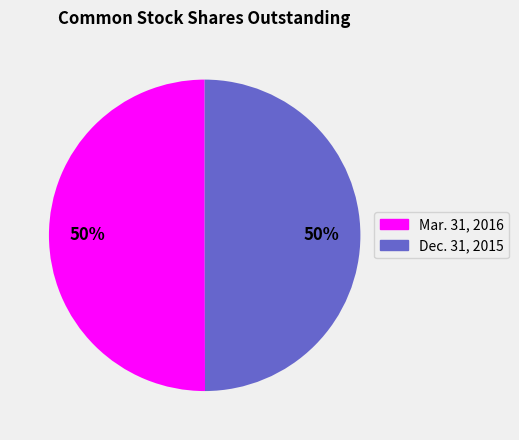

To the nearest percent, what percentage of the pie is Mar. 31, 2016?

50%